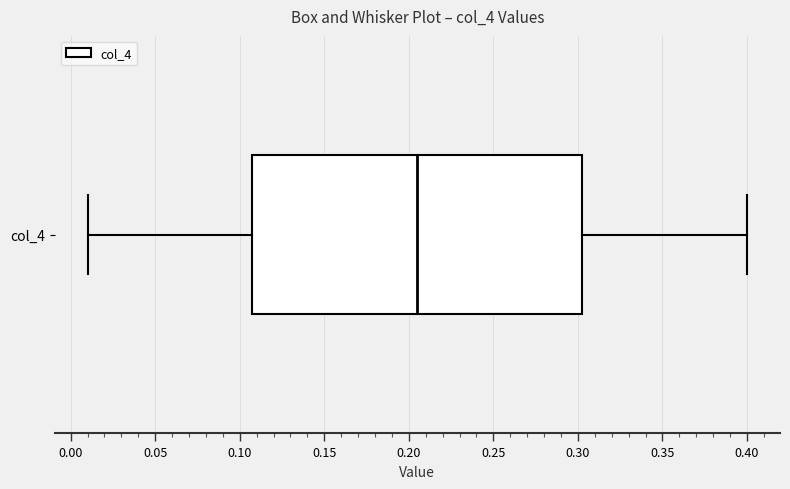

Transcribe this box plot: give where the median line is, the range the box spans, and where the two whiskers end, as read against the x-axis. The values are not printed on the chart, so give them approximately, as read against the axis.

median 0.205, box 0.110 to 0.305, whiskers 0.010 to 0.400